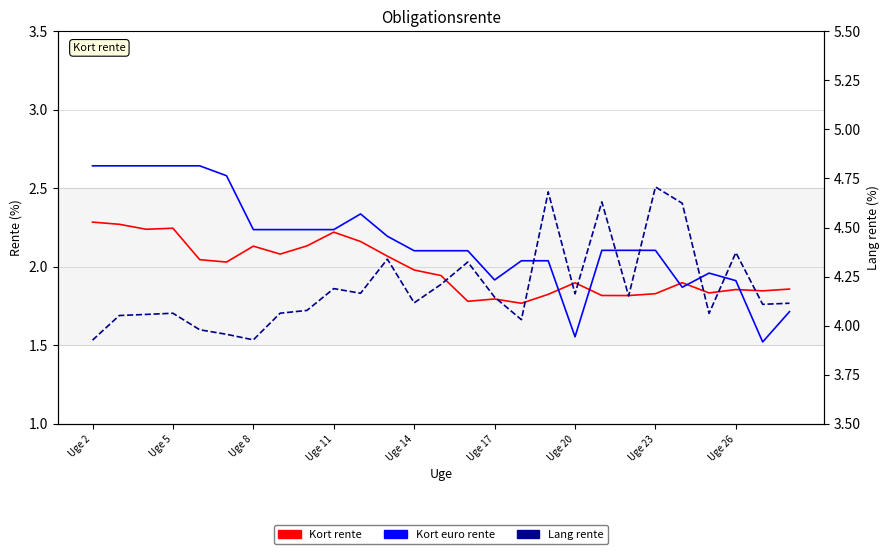

How many interior local valleys does the Kort rente series have?

8